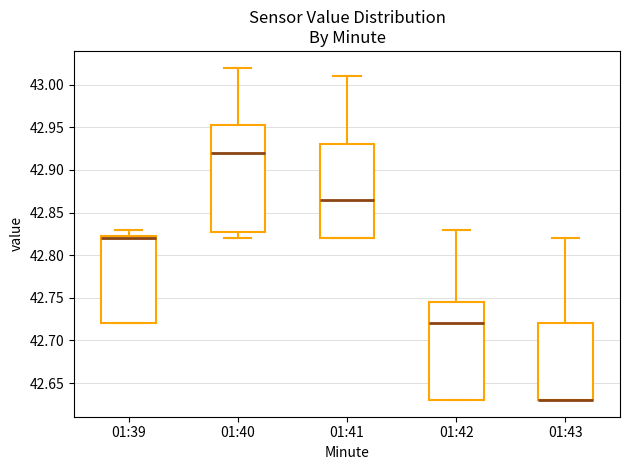

Which box is the tallest, from its lower edge to its upper edge?

01:40